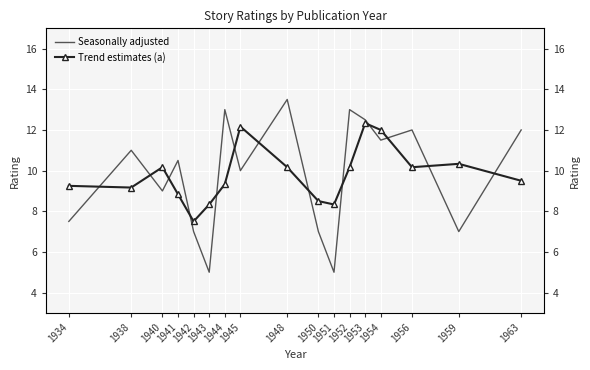

What is the total value across all series at 1943?

13.3